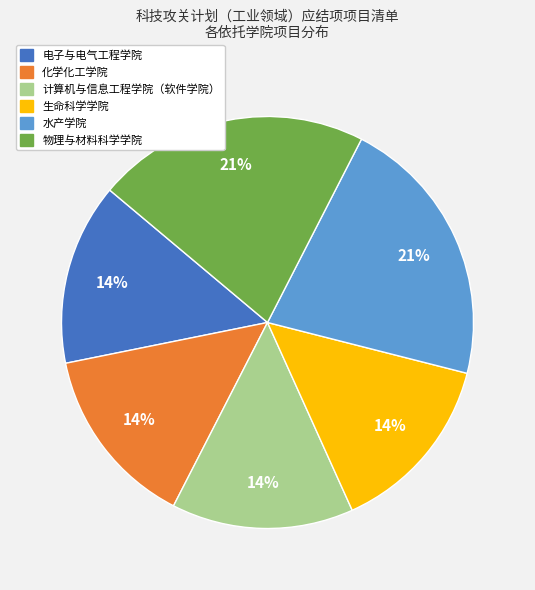

Count the number of slices in the pie.

6